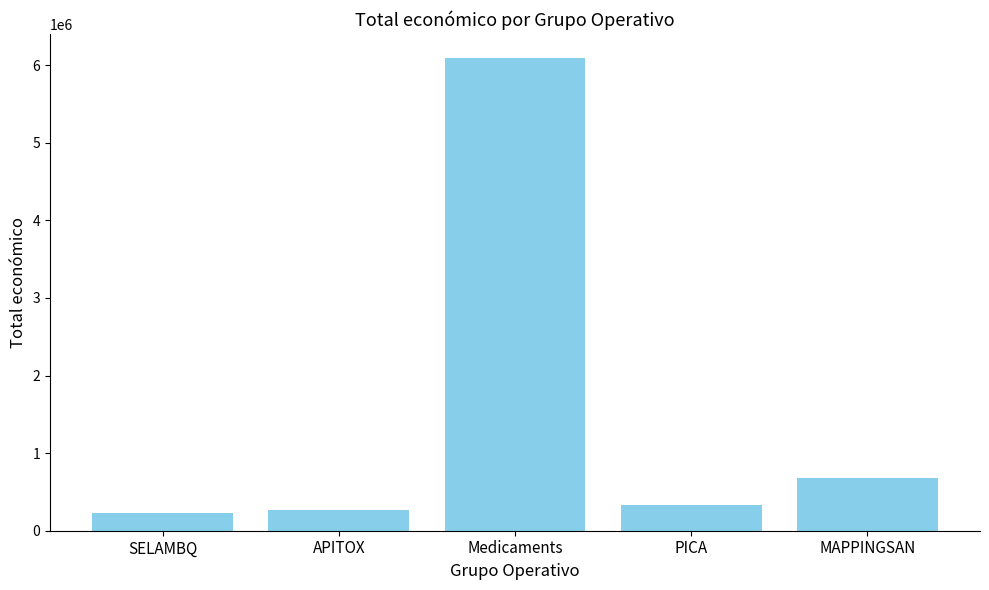

Reading left to right, list all the values displayed in this chart.

232189	271552	6097171	333001	677425